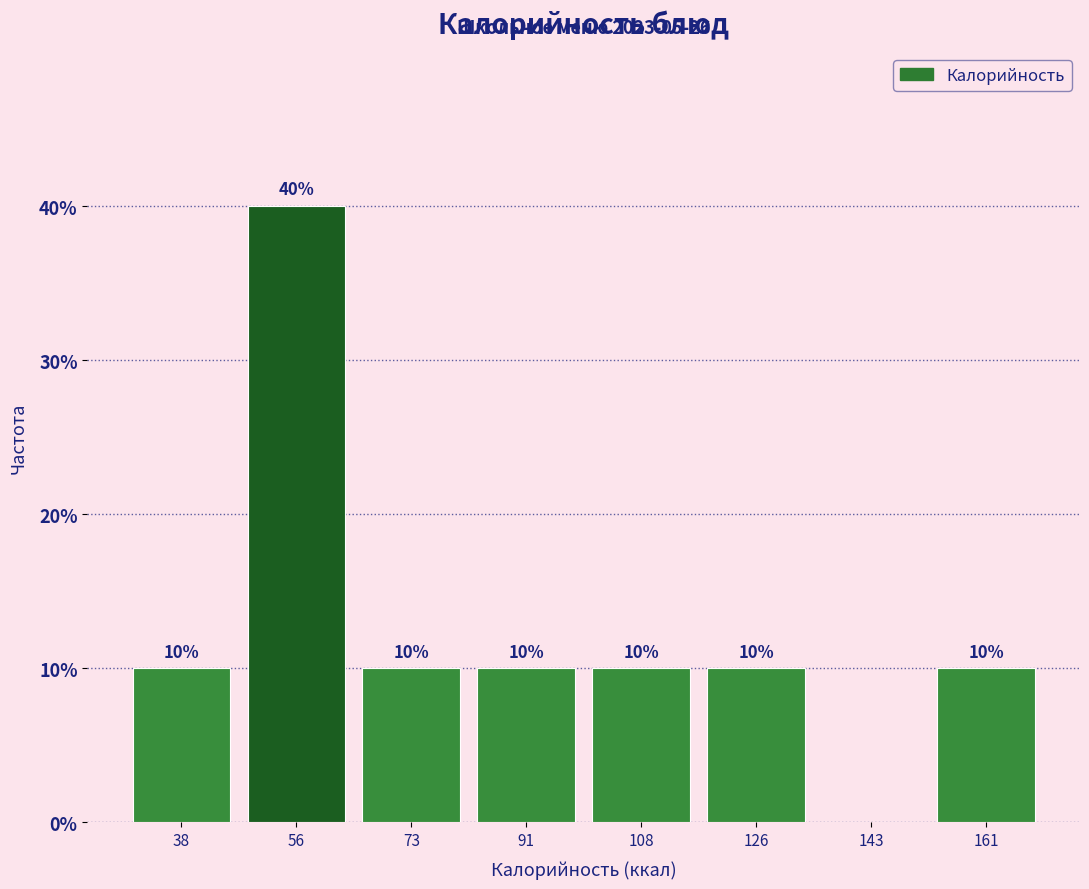

Which range on the x-axis has the tallest bar?

47.5 to 65.0